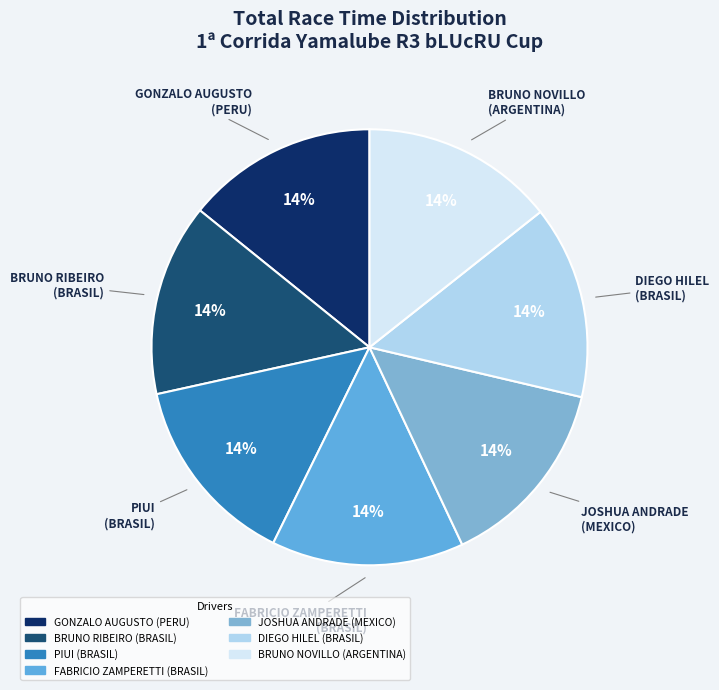

How many segments does this pie chart have?

7